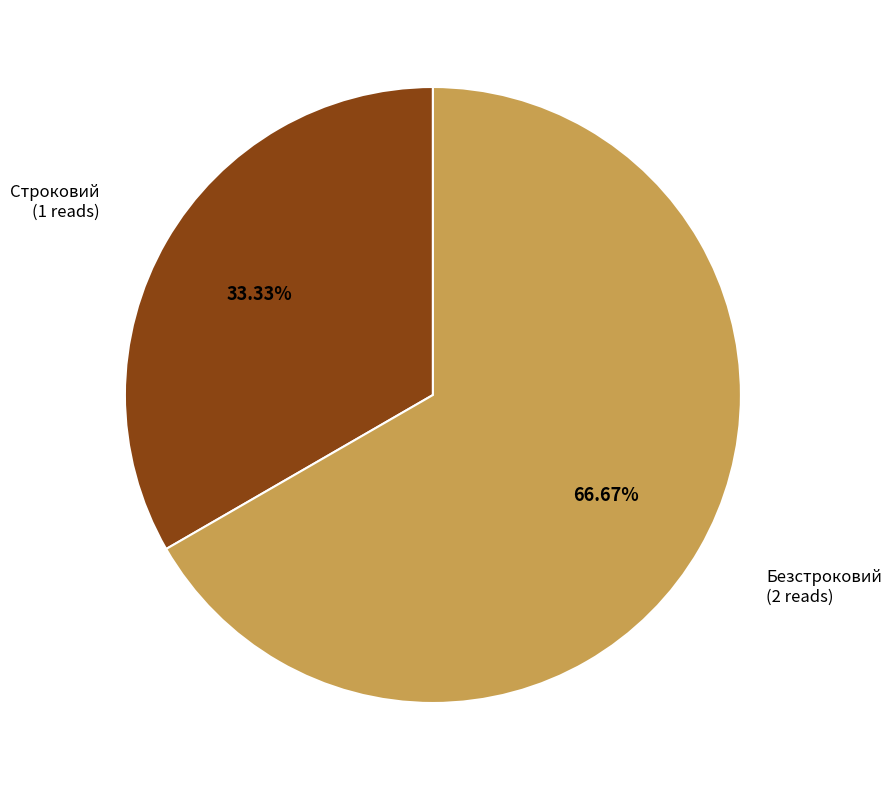

Rank the categories by value from lowest to highest.

Строковий, Безстроковий